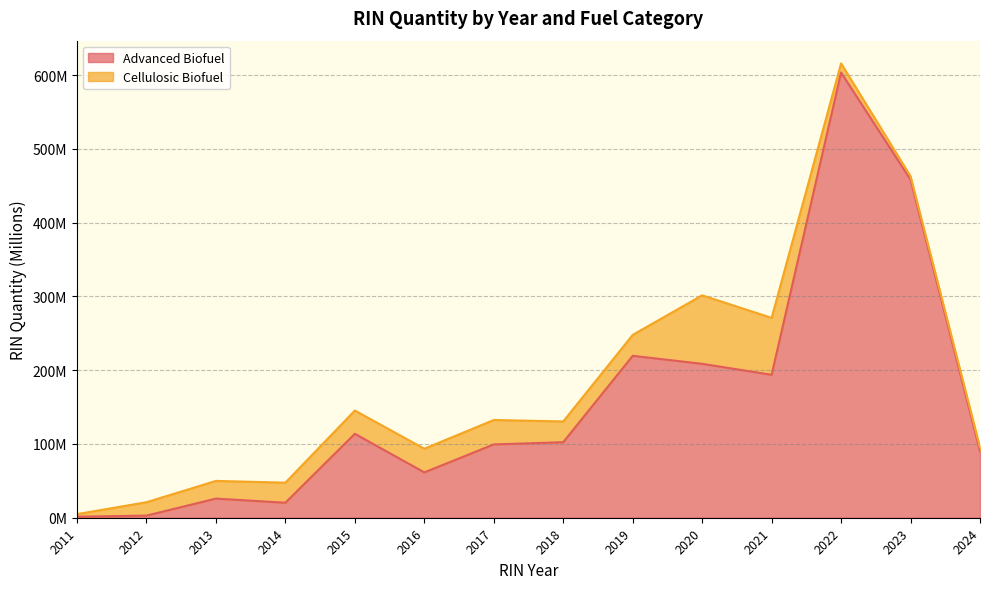

Which label corresponds to the largest value in the chart?

2022